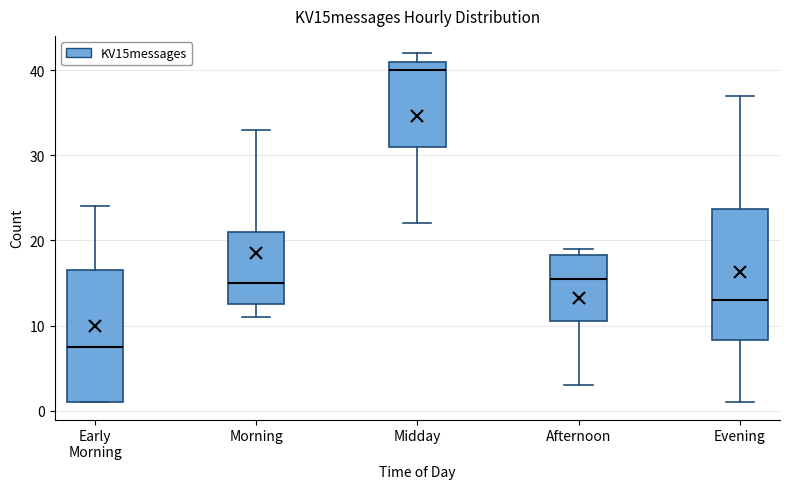

Reading left to right, transcribe this box plot: for each box, give where its median line is, the range the box spans, and where its two whiskers end, as read against the y-axis. The values are not printed on the chart, so give them approximately, as read against the axis.

Early Morning: median 8, box 1 to 17, whiskers 1 to 24
Morning: median 15, box 13 to 21, whiskers 11 to 33
Midday: median 40, box 31 to 41, whiskers 22 to 42
Afternoon: median 16, box 11 to 18, whiskers 3 to 19
Evening: median 13, box 8 to 24, whiskers 1 to 37